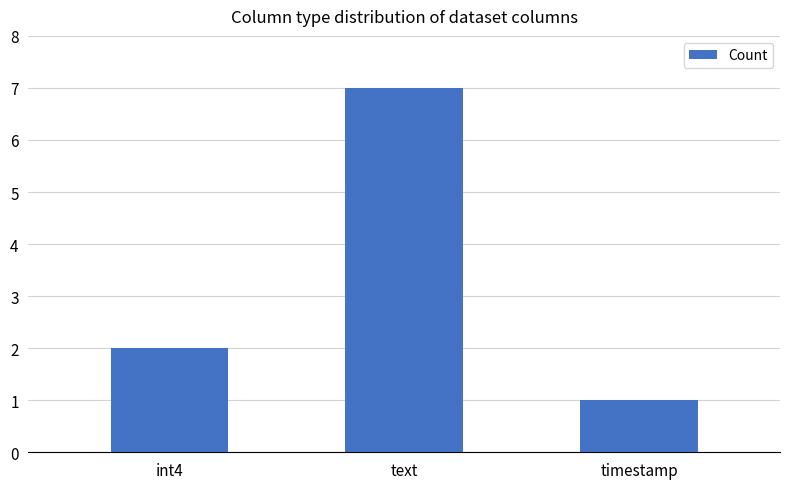

What is the difference between the maximum and minimum values?

6